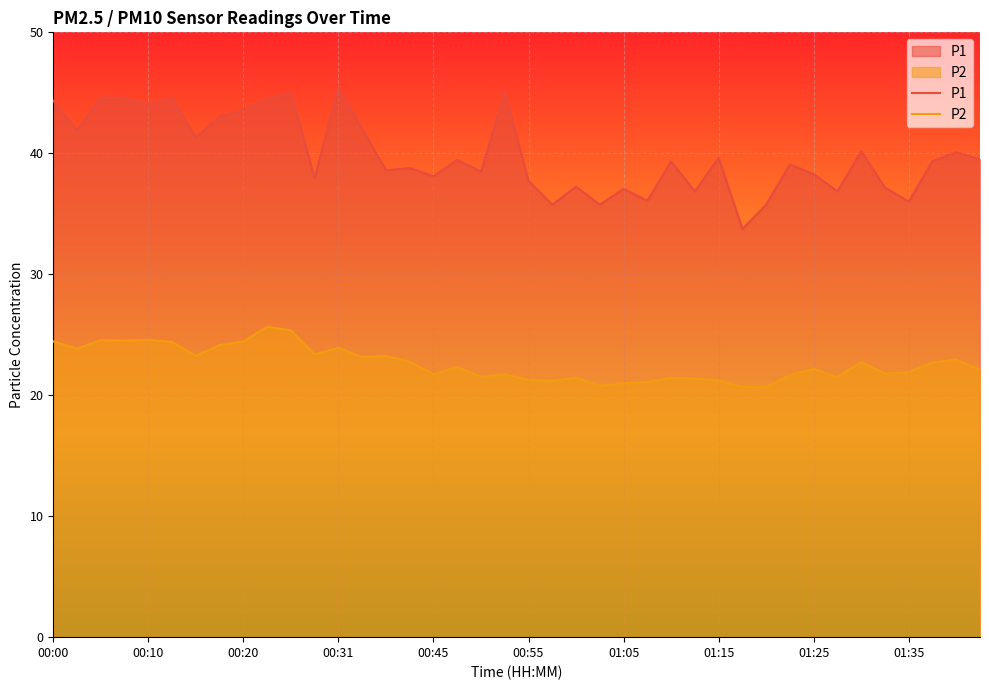

Rank the series at 01:15 from highest to lowest value.

P1, P2